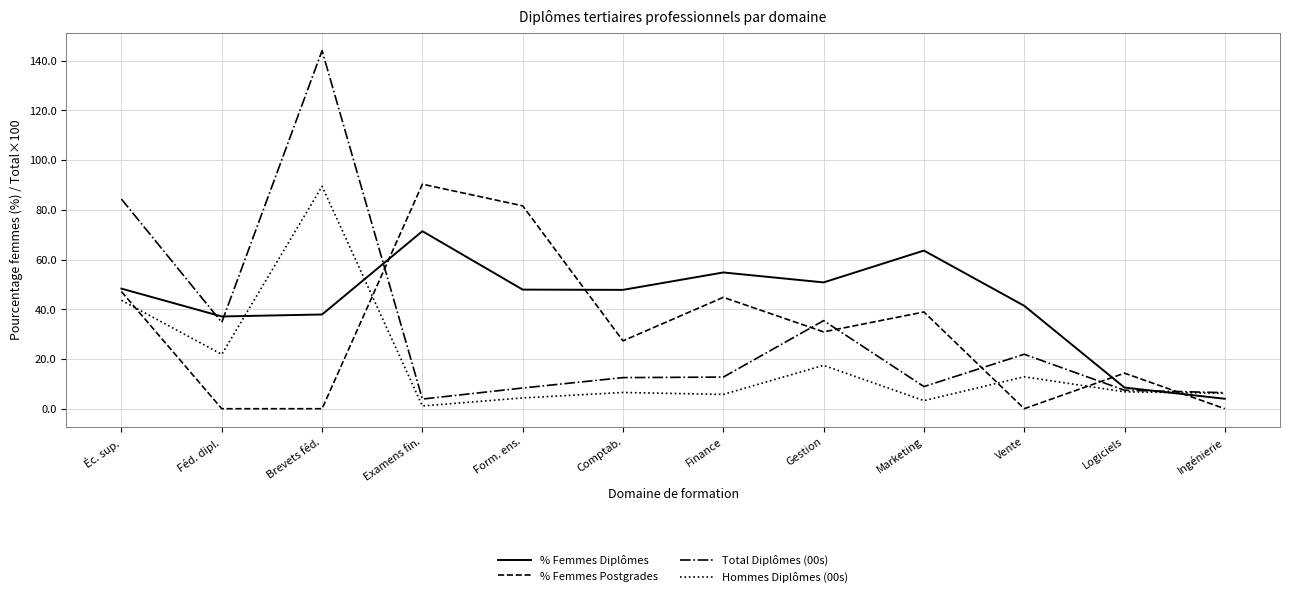

At how many categories does at least one series exceed 125?

1